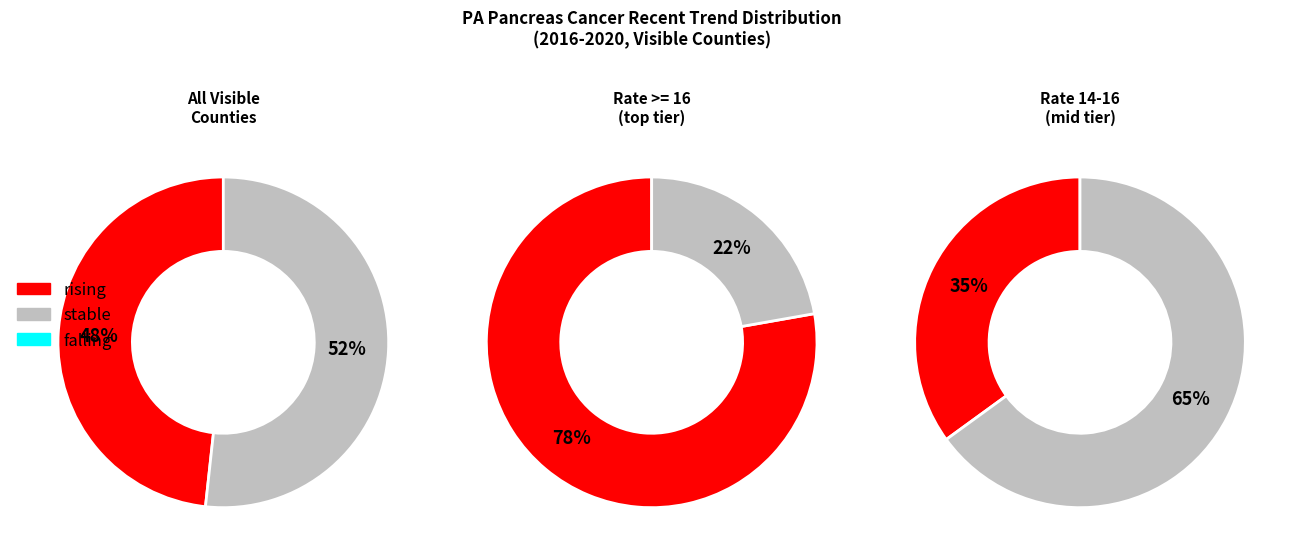

True or false: rising accounts for 68% of the total.

False